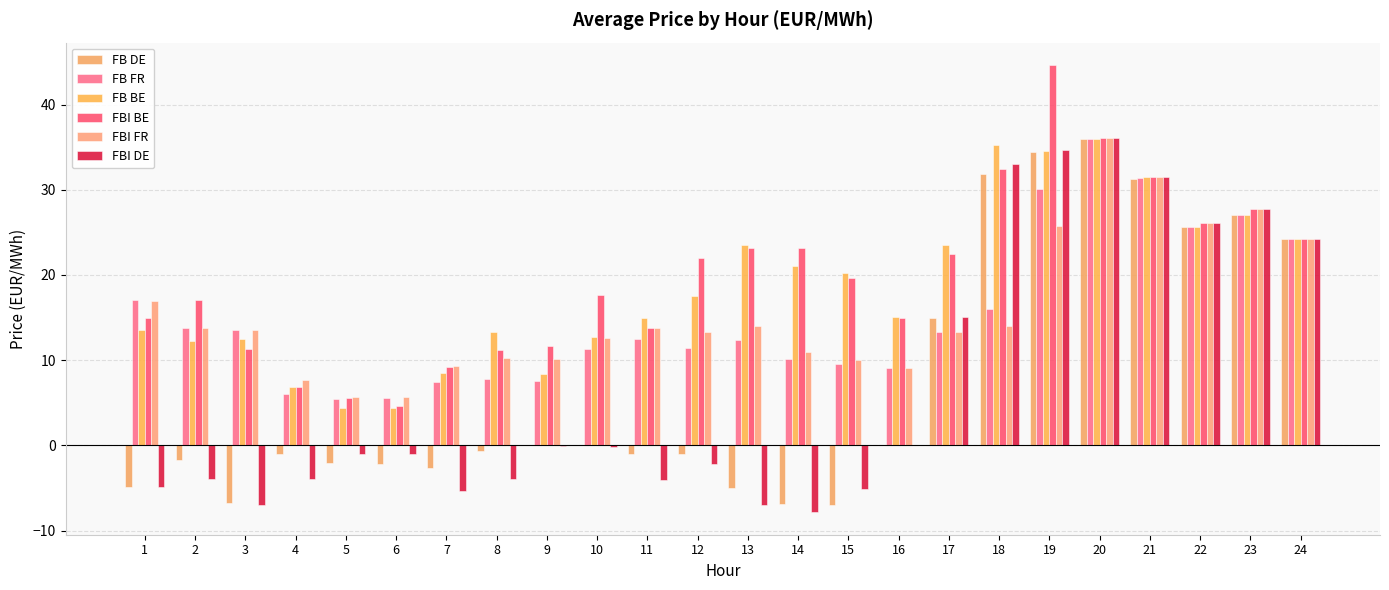

What is the maximum value shown in the chart?

44.6